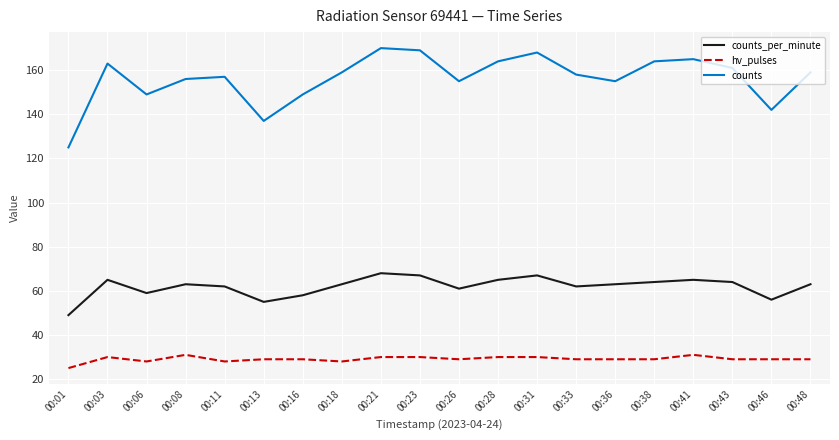

The value of counts at 00:38 is 254. True or false?

False